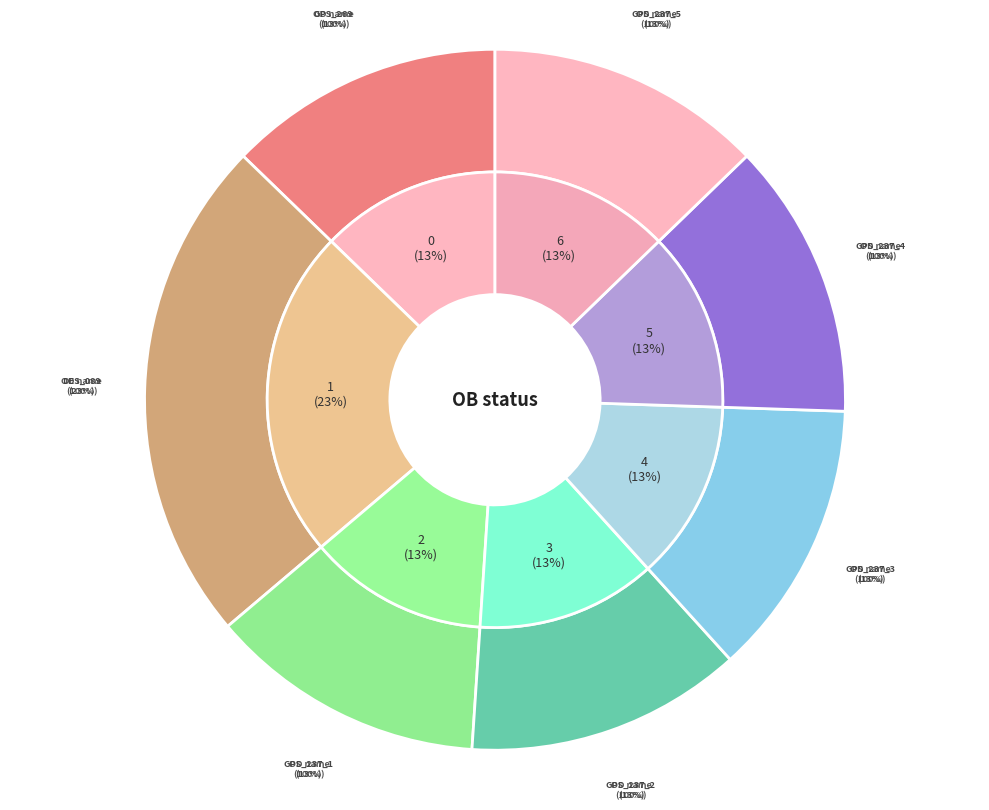

How many slices are in this pie chart?

7